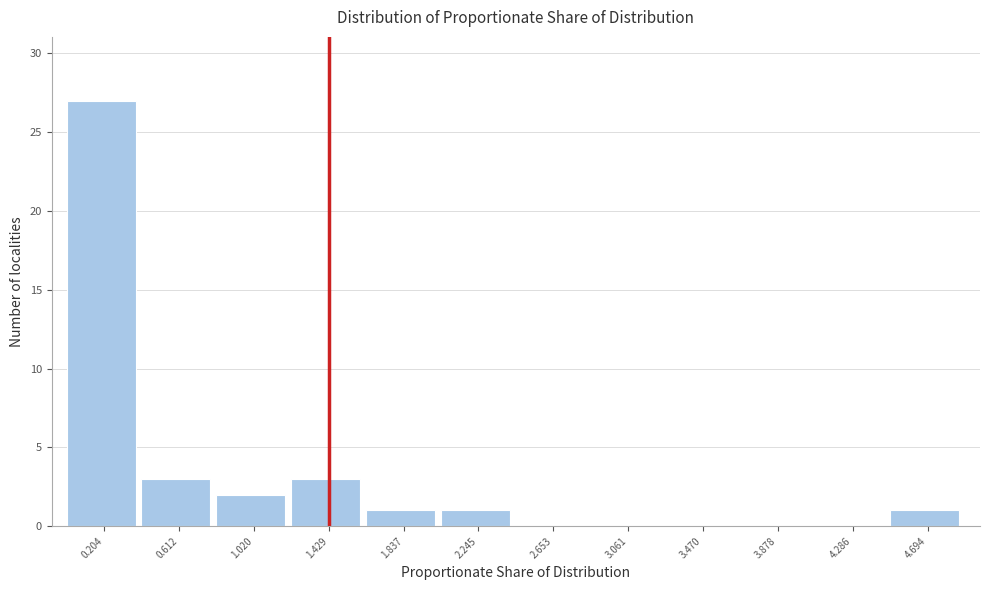

Which range on the x-axis has the tallest bar?

0.00 to 0.40